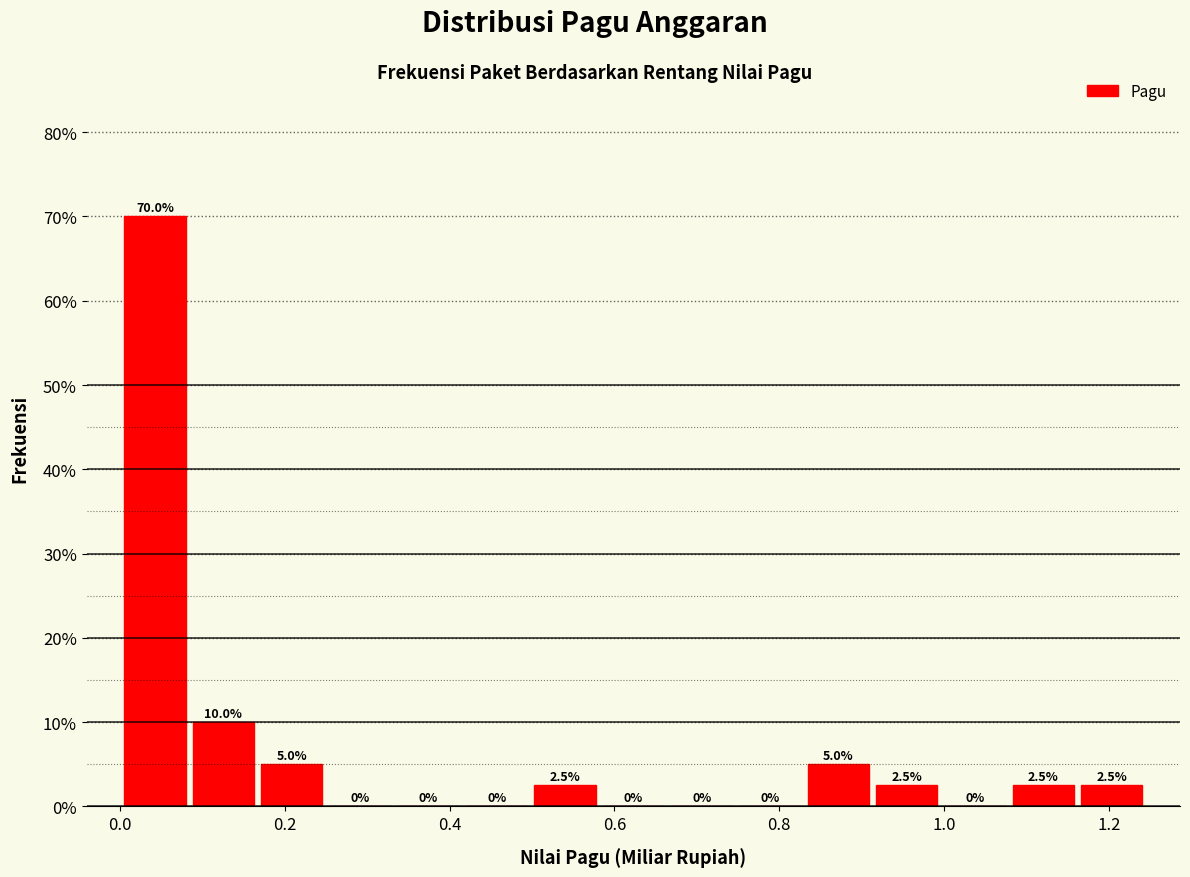

Reading left to right, list every bar in this chart as the range it spans on the x-axis followed by its height. The bar edges are not printed on the chart, so give them approximately, as read against the axis.

0.00 to 0.08: 70.0
0.08 to 0.16: 10.0
0.16 to 0.24: 5.0
0.24 to 0.34: 0.0
0.34 to 0.42: 0.0
0.42 to 0.50: 0.0
0.50 to 0.58: 2.5
0.58 to 0.66: 0.0
0.66 to 0.74: 0.0
0.74 to 0.84: 0.0
0.84 to 0.92: 5.0
0.92 to 1.00: 2.5
1.00 to 1.08: 0.0
1.08 to 1.16: 2.5
1.16 to 1.24: 2.5